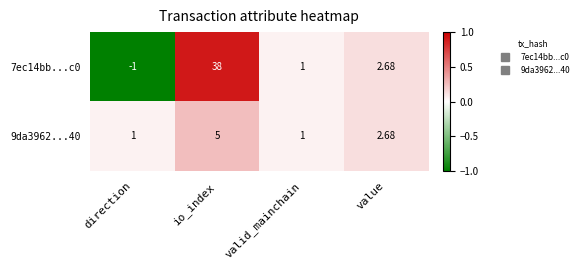

Which category has the lowest value in the 7ec14bb...c0 series?

direction